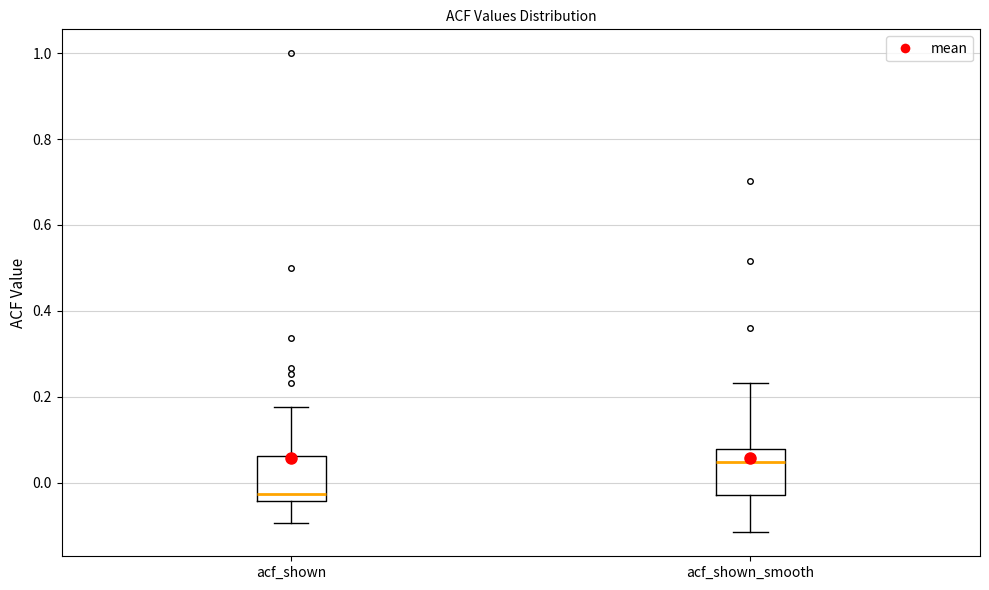

Which box's median line is the lowest?

acf_shown